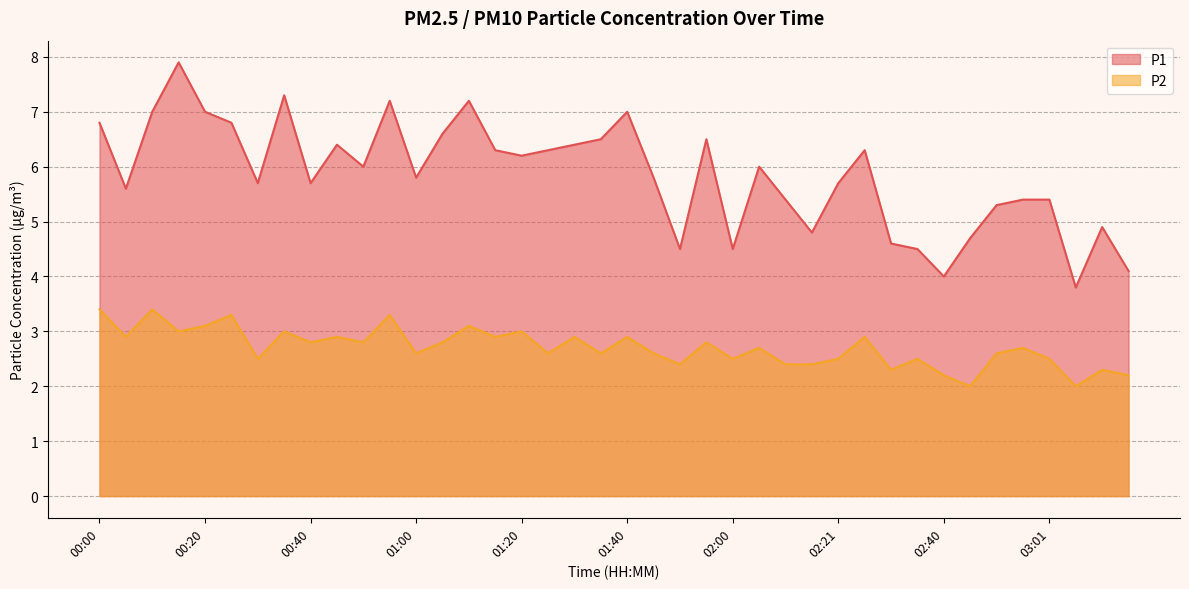

What is the difference between the P2 values at 00:05 and 03:06?

0.9